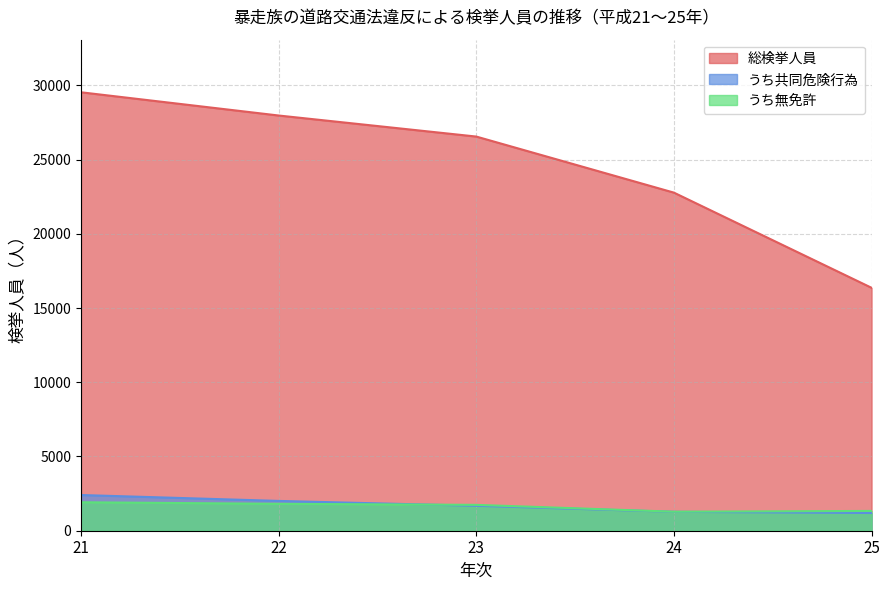

Does the chart have visible grid lines?

Yes